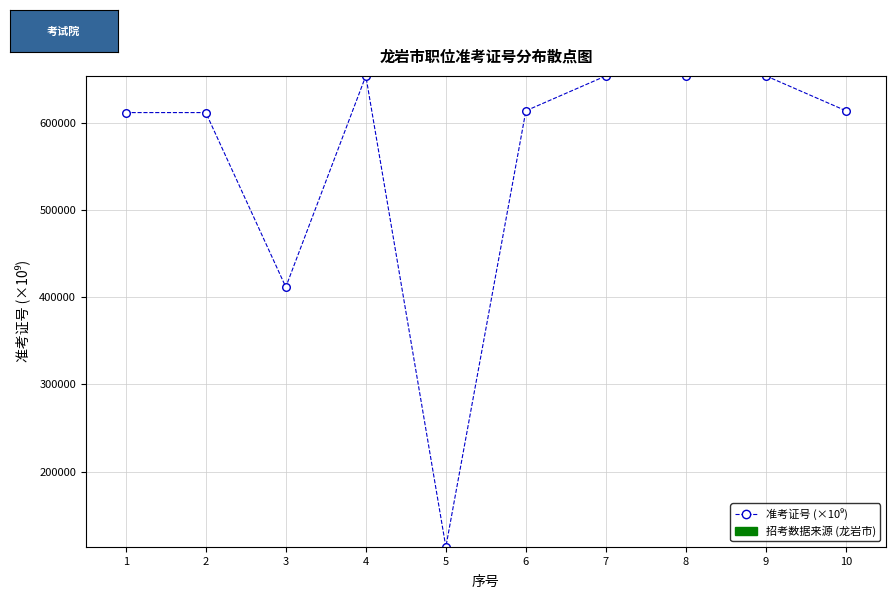

What Y value in the scatter plot is closest to 383640?

411580.2